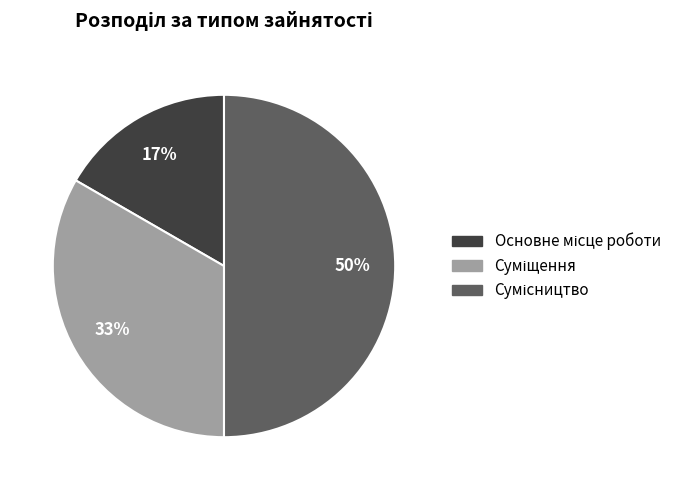

To the nearest percent, what is the average slice percentage?

33%